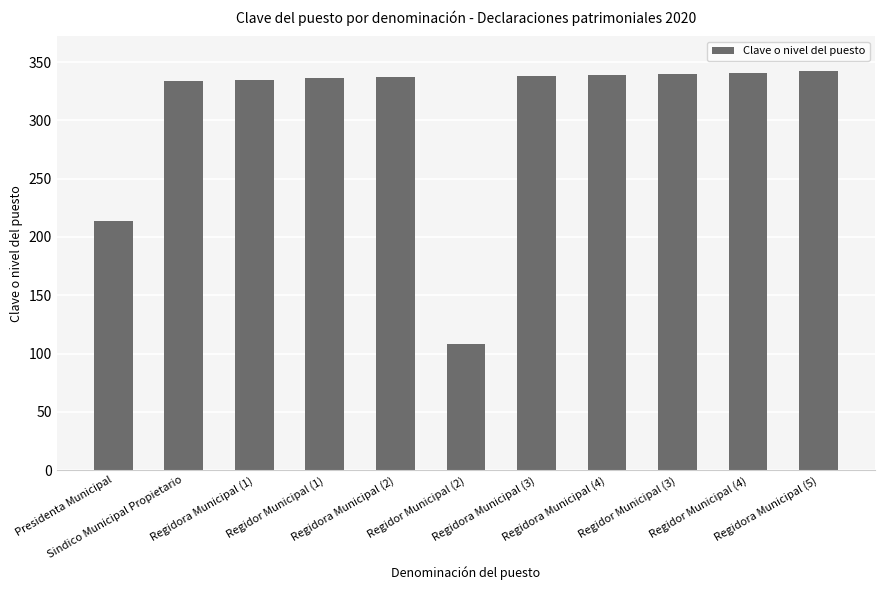

What position from the left is Regidor Municipal (1)?

4